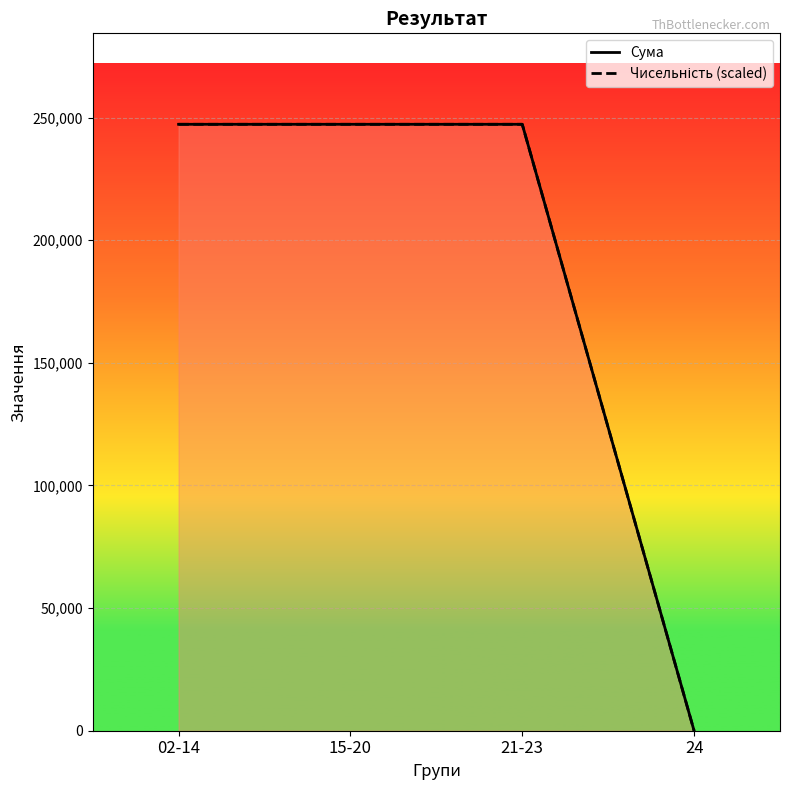

Is it true that Сума equals 0.0 at 24?

True